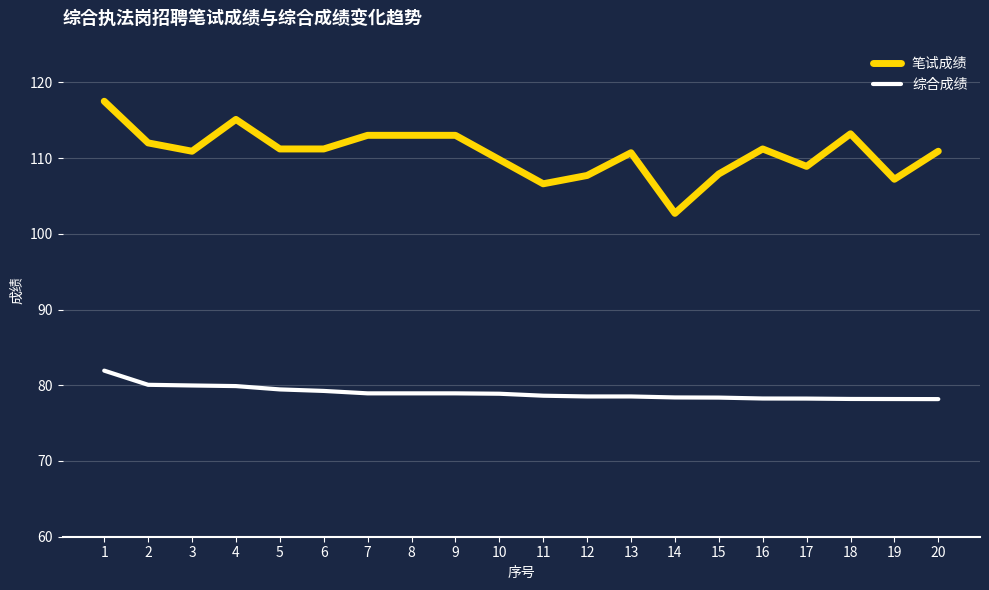

Where is the first local minimum for 笔试成绩?

3